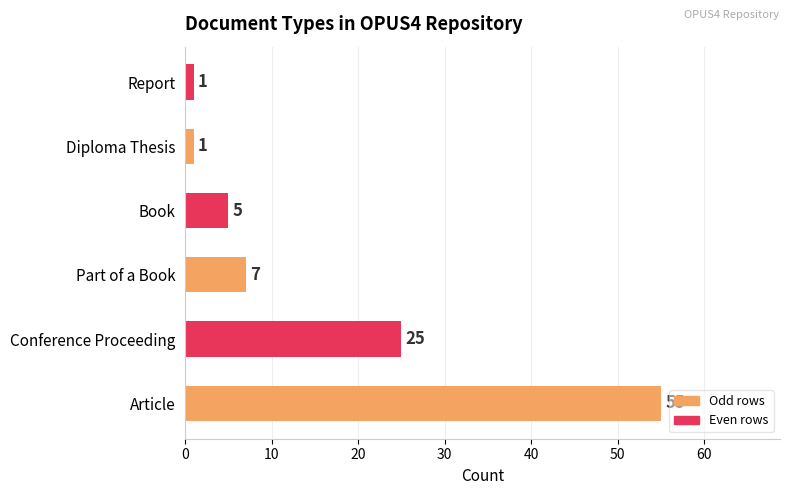

Reading bottom to top, what are all the values shown in this chart?

55	25	7	5	1	1